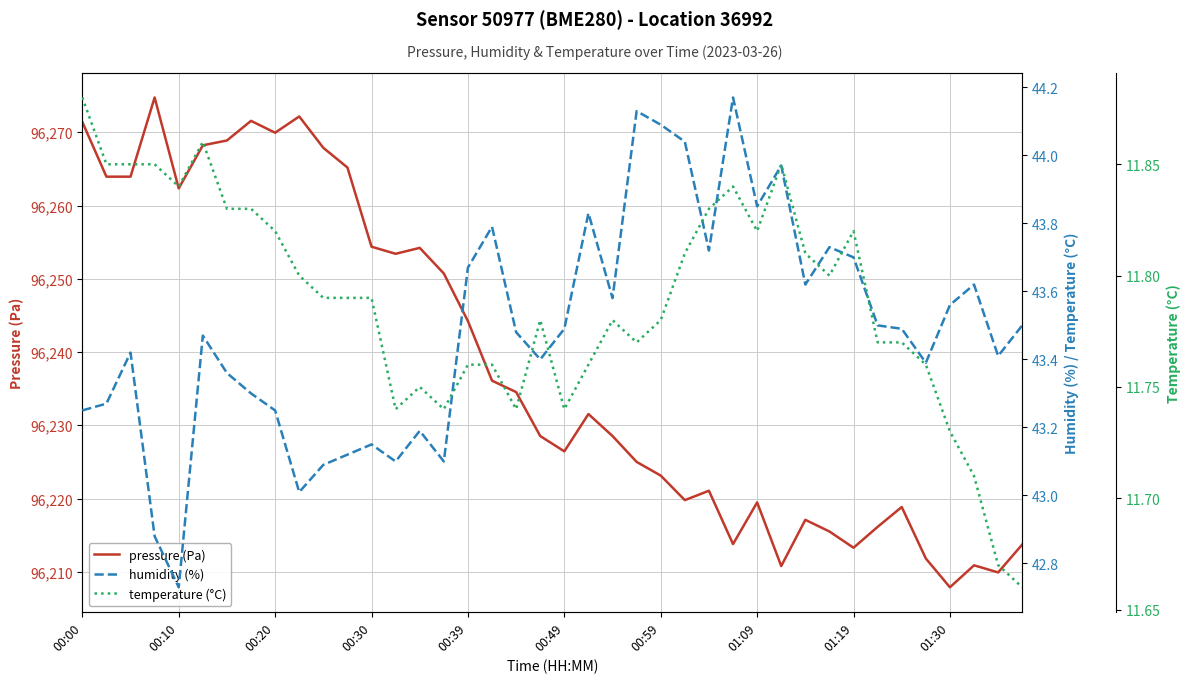

Which series has the largest total across all categories?

pressure (Pa)